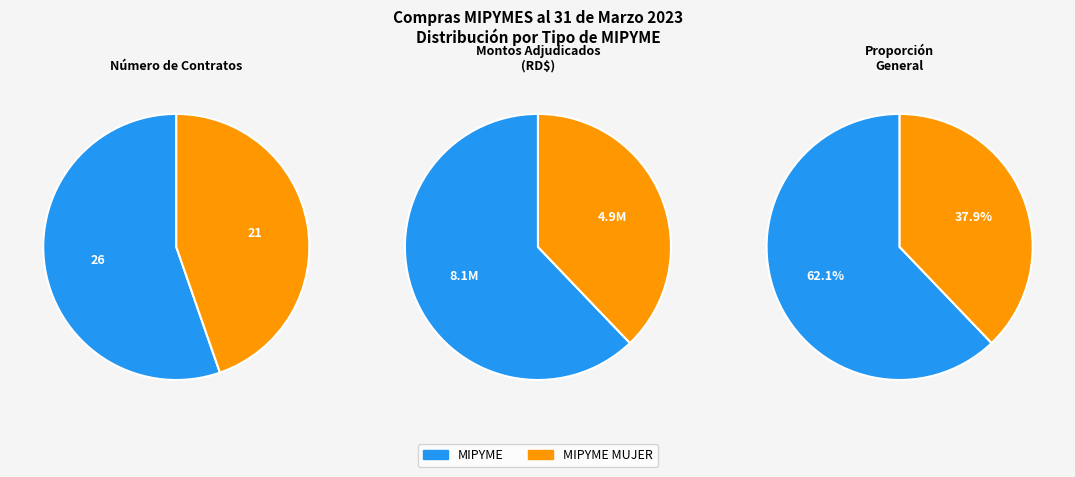

How many slices are in this pie chart?

2